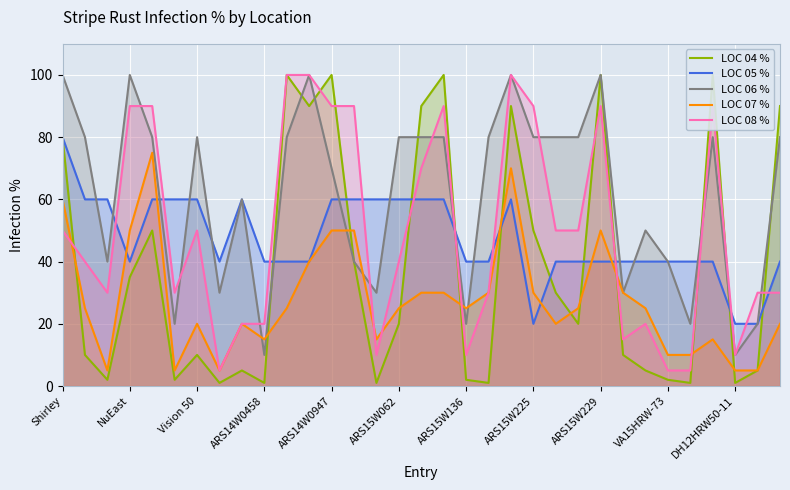

What is the total value across all series at NuEast?

315